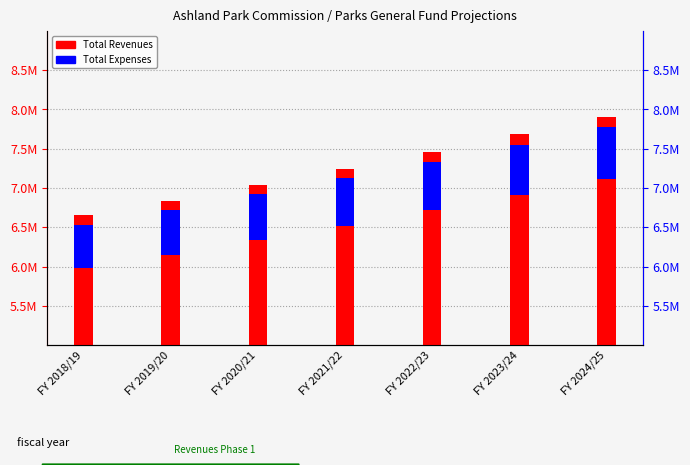

How many bars are there in total?

14